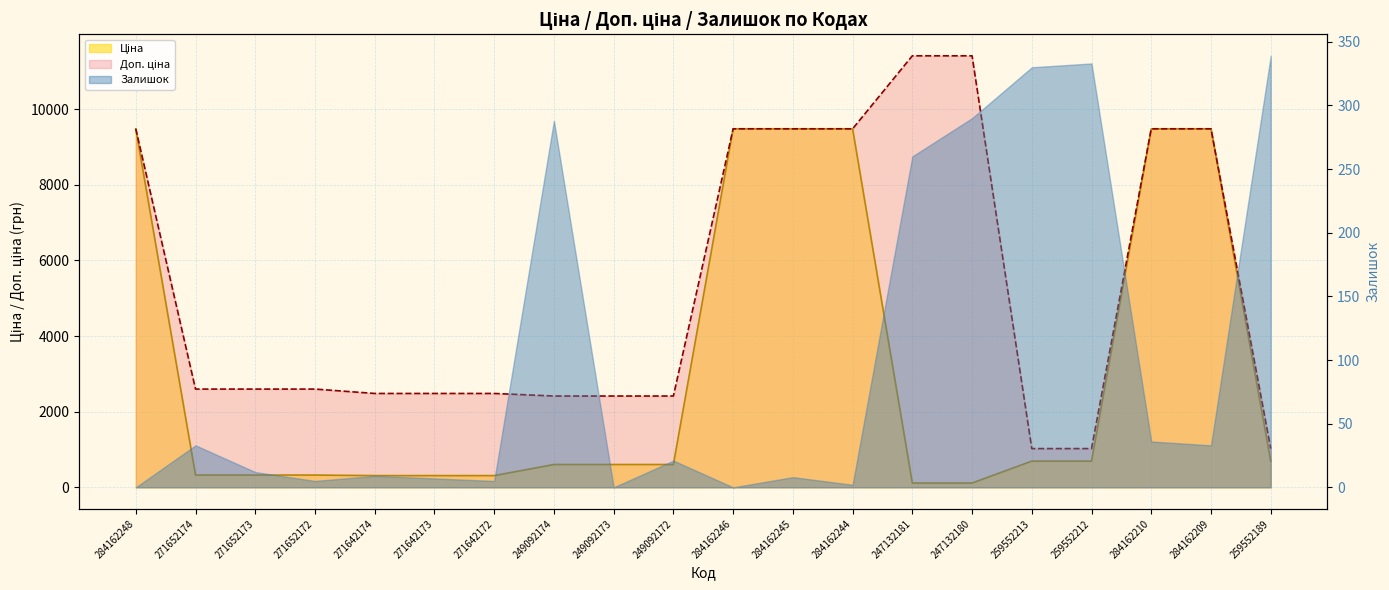

Which series has the widest spread of values?

Доп. ціна